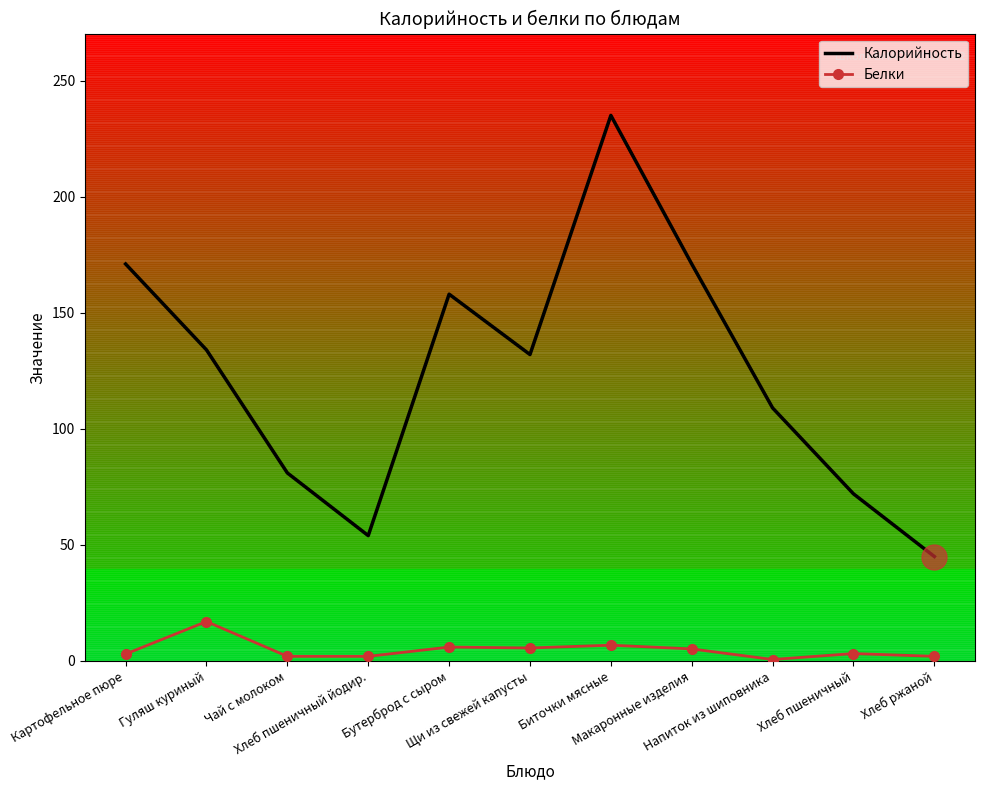

What are all the series names shown in the legend?

Калорийность, Белки